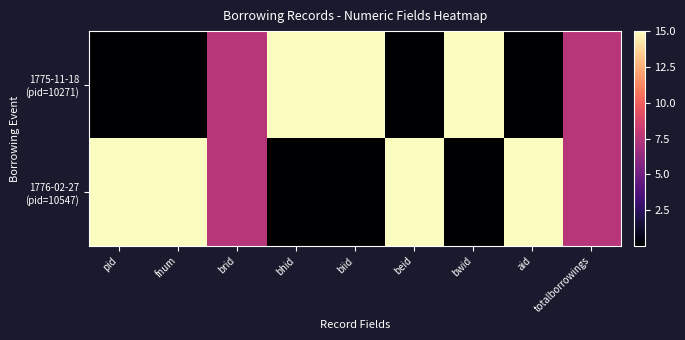

Rank the series by their maximum value, from lowest to highest.

1775-11-18 (pid=10271), 1776-02-27 (pid=10547)